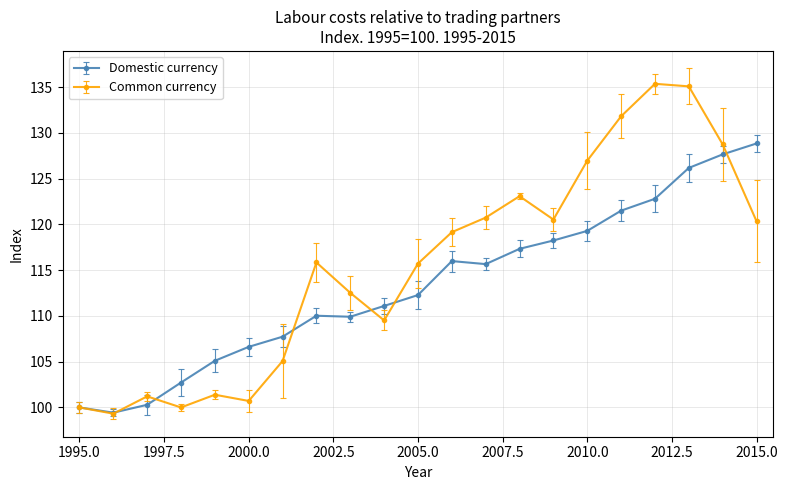

What is the value of the Domestic currency point at the 12th from the left?

116.0